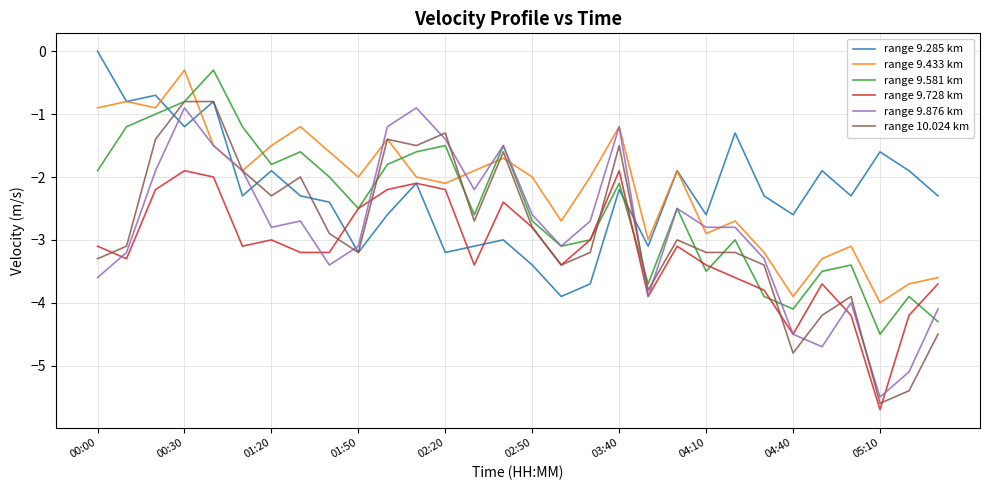

True or false: range 9.581 km and range 9.433 km intersect in this chart.

True